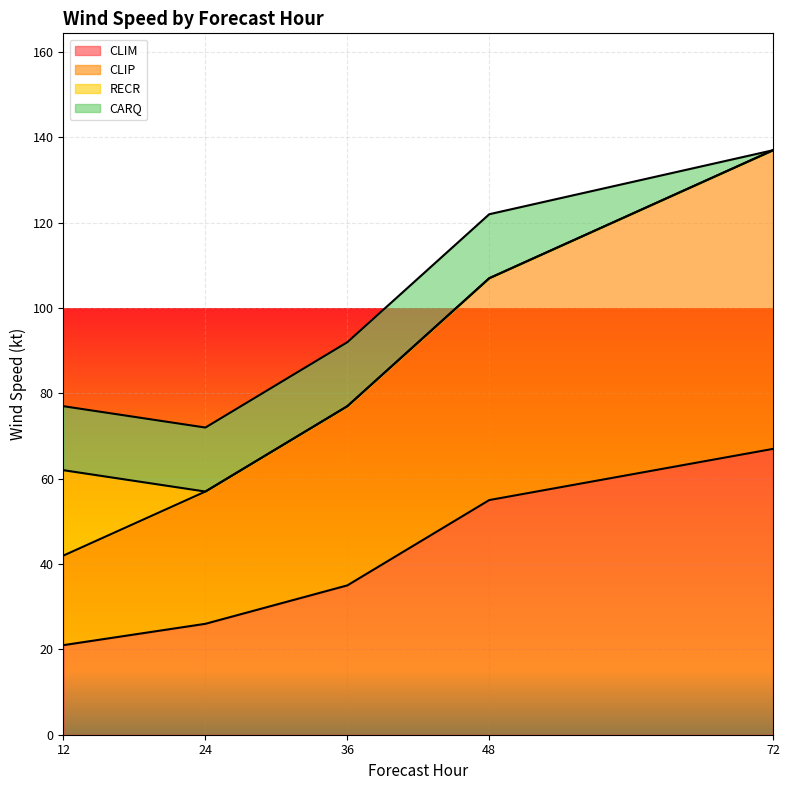

True or false: CLIP and CLIM intersect in this chart.

False